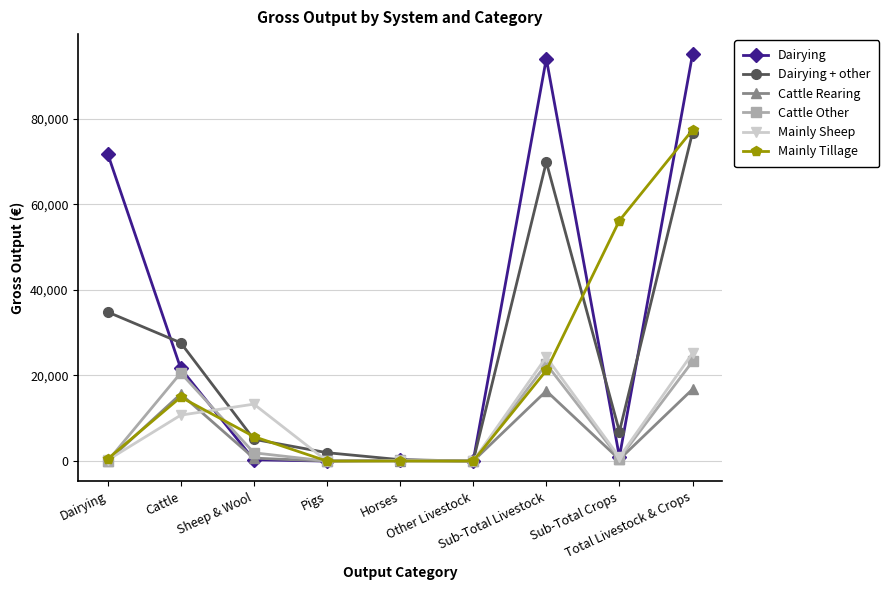

In Cattle Rearing, how many points are higher than both neighbors (excluding endpoints)?

3